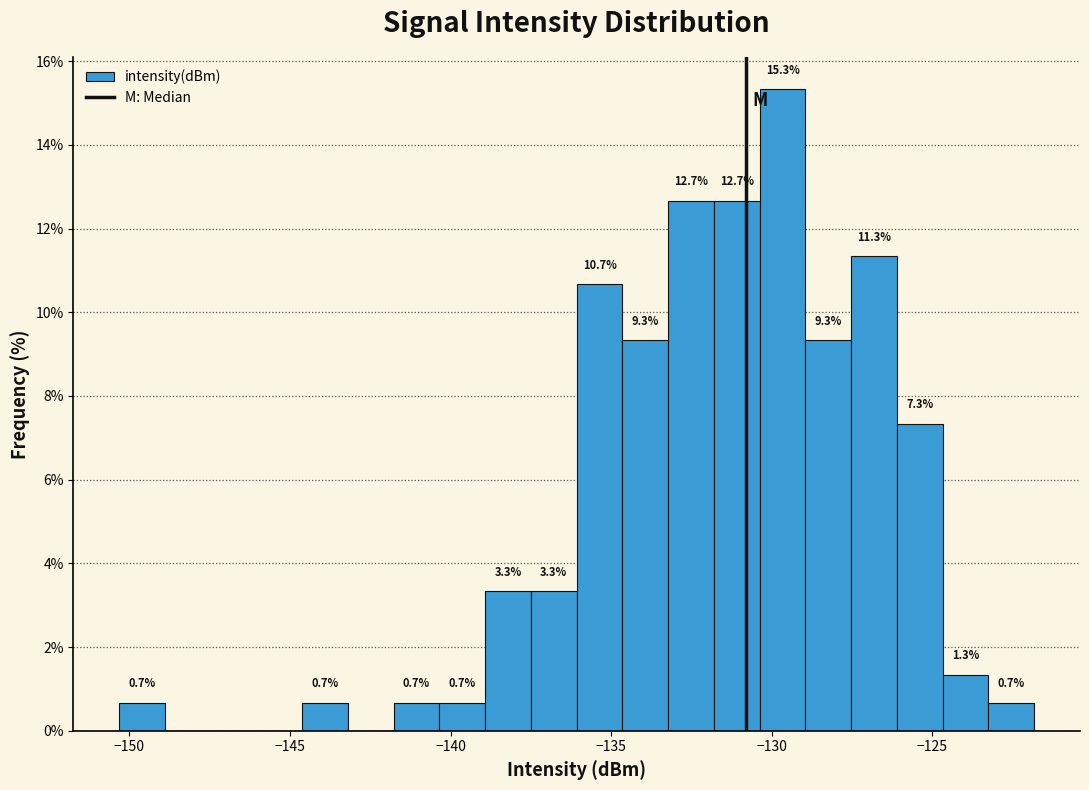

Around what value on the x-axis is the tallest bar? Give the approximate position of its centre, as read against the axis.

-129.5